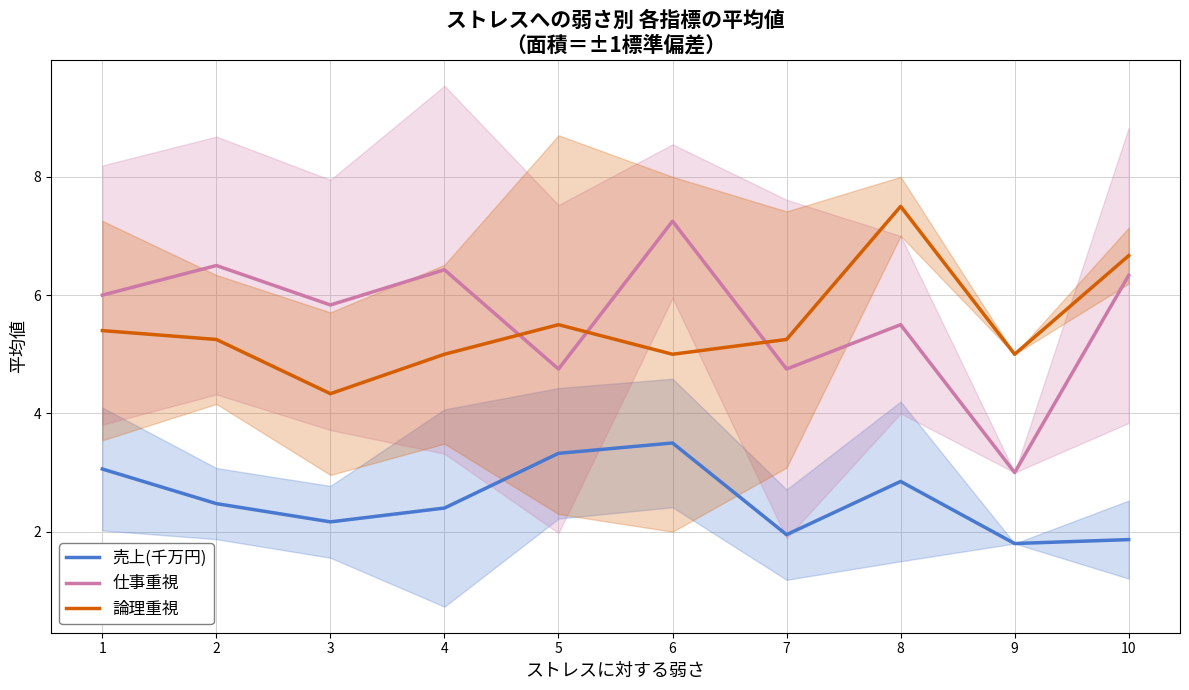

Reading right to left, transcribe all the data shown in this chart.

売上(千万円): 10=1.9	9=1.8	8=2.9	7=1.9	6=3.5	5=3.3	4=2.4	3=2.2	2=2.5	1=3.1
仕事重視: 10=6.3	9=3.0	8=5.5	7=4.8	6=7.2	5=4.8	4=6.4	3=5.8	2=6.5	1=6.0
論理重視: 10=6.7	9=5.0	8=7.5	7=5.2	6=5.0	5=5.5	4=5.0	3=4.3	2=5.2	1=5.4